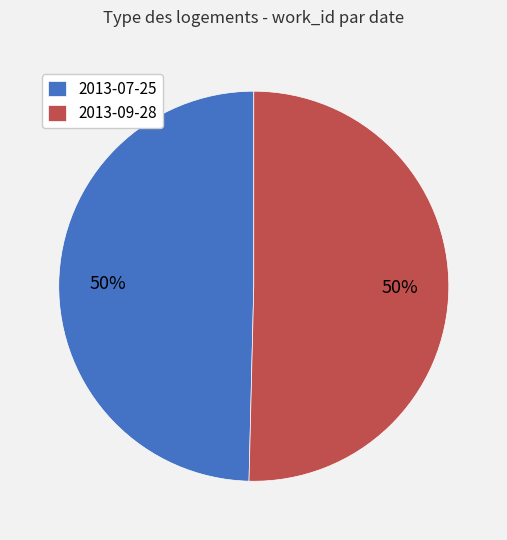

The 2013-09-28 slice represents 56% of the pie. True or false?

False